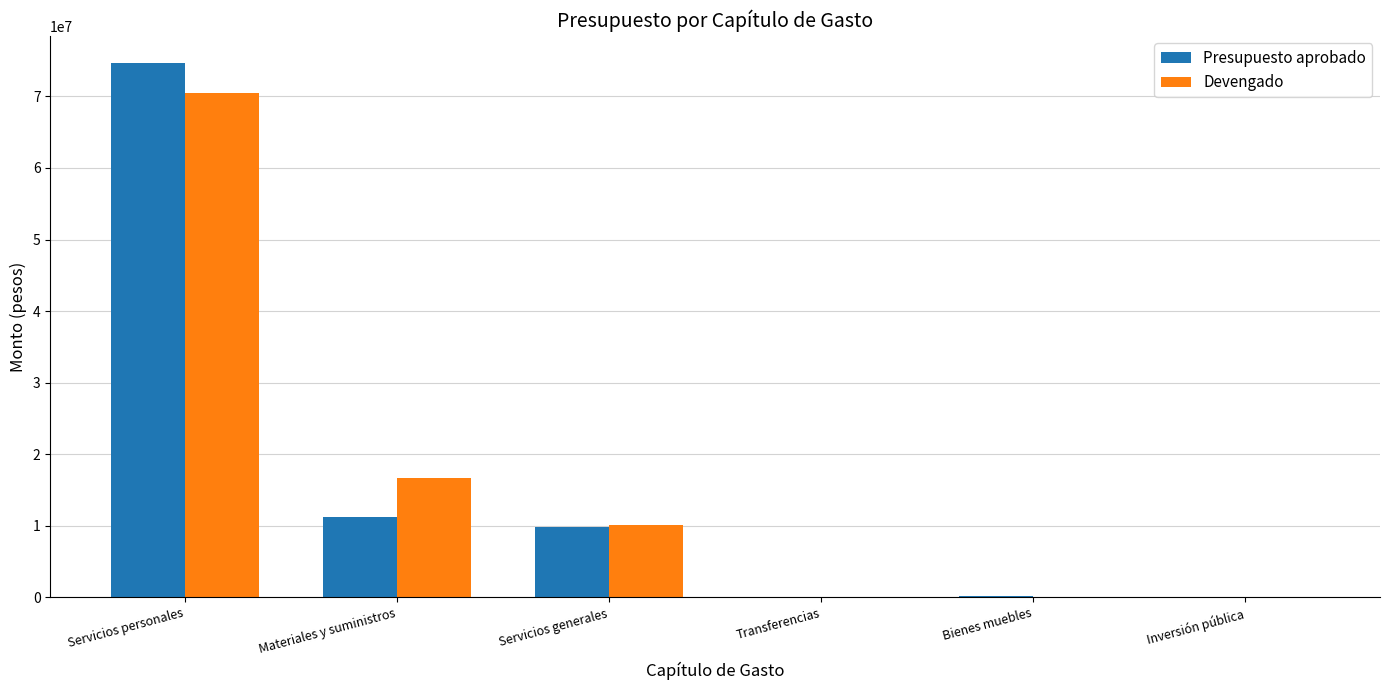

What is the sum of the Presupuesto aprobado values at Inversión pública and Materiales y suministros?

11214246.5